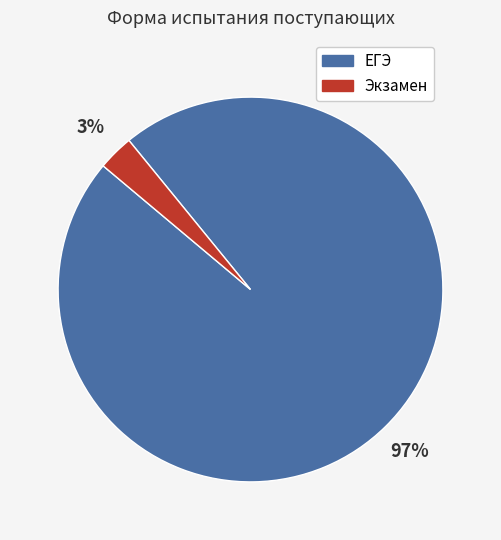

Between Экзамен and ЕГЭ, which is larger?

ЕГЭ